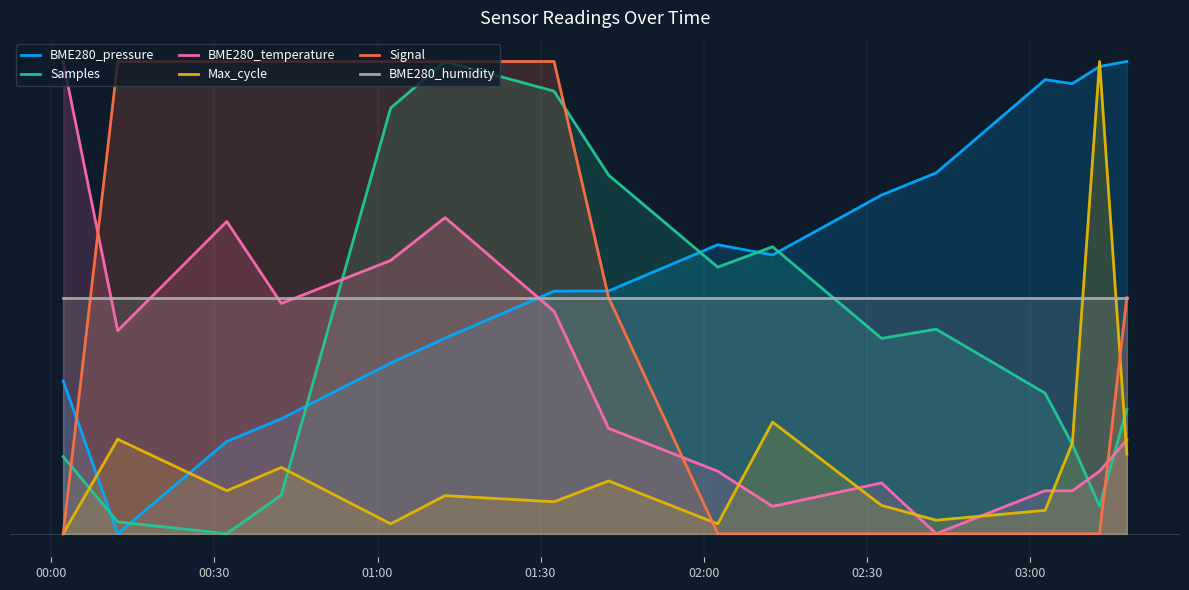

What are all the series names shown in the legend?

BME280_pressure, Samples, BME280_temperature, Max_cycle, Signal, BME280_humidity